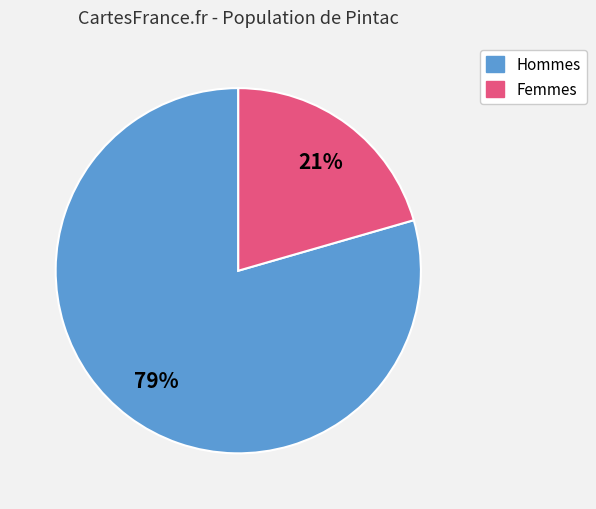

Is there any slice that represents more than half of the pie?

Yes